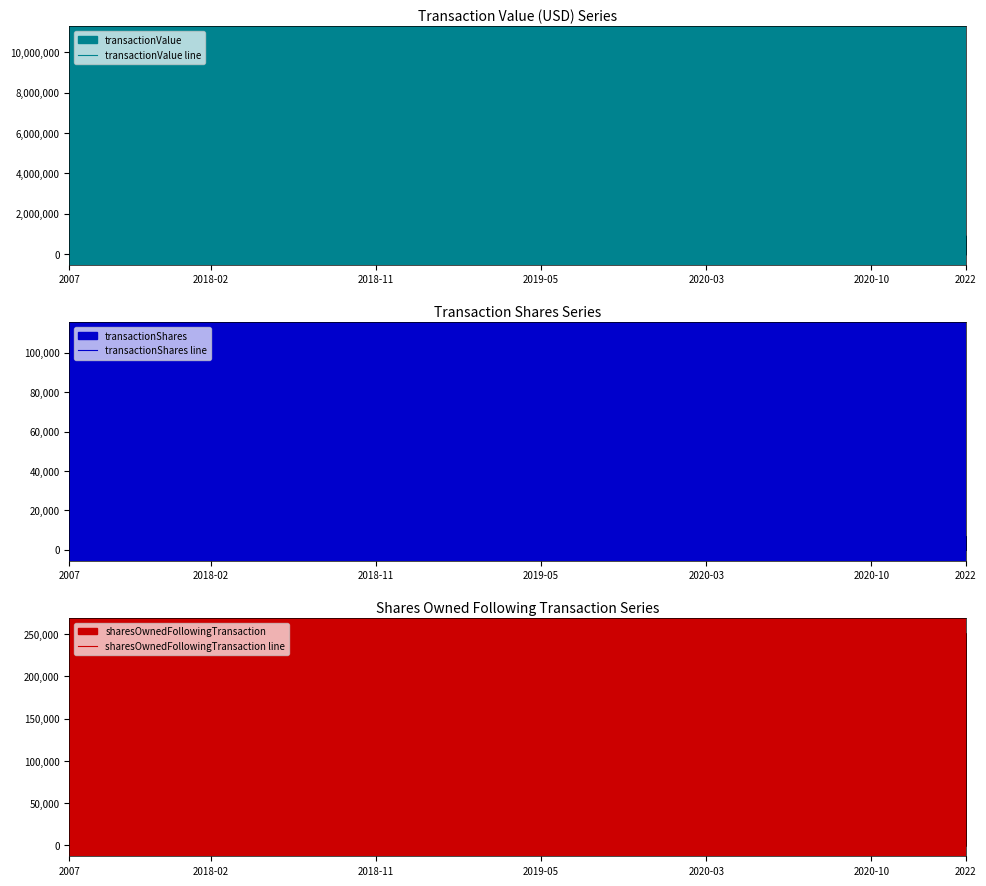

How many categories are shown in the chart?

39